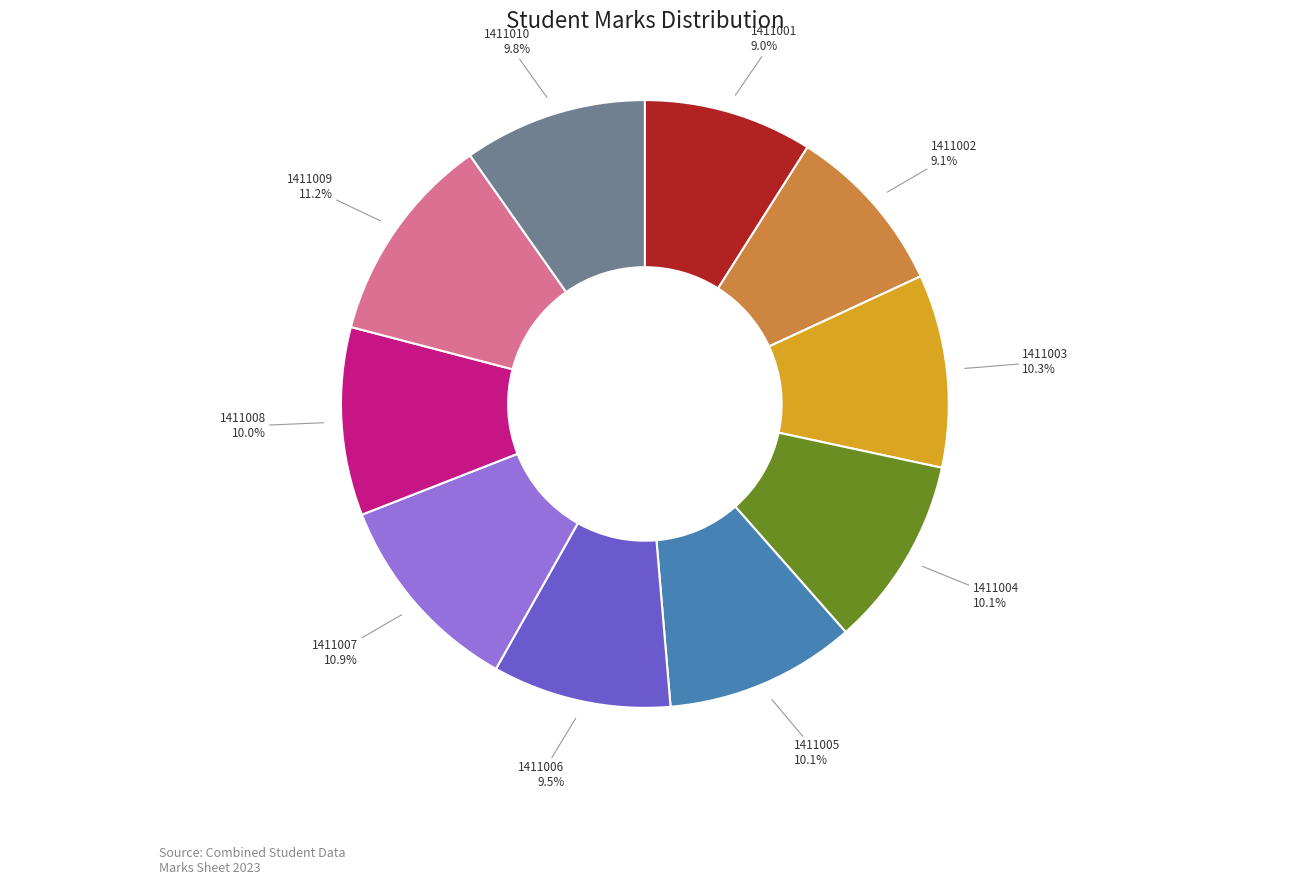

How many slices are in this pie chart?

10